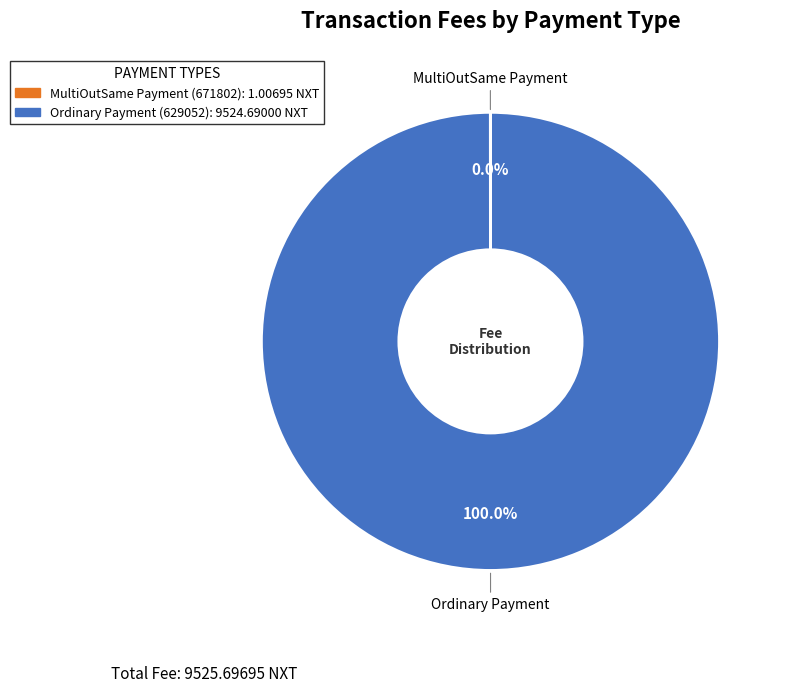

Which category has the biggest portion of the pie?

Ordinary Payment (629052)